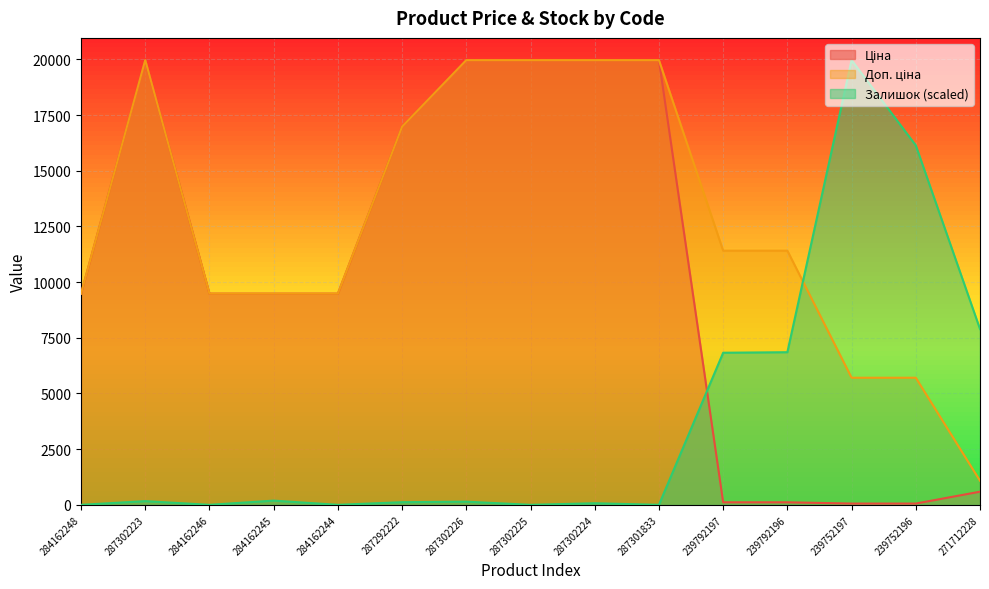

True or false: Доп. ціна and Ціна intersect in this chart.

False